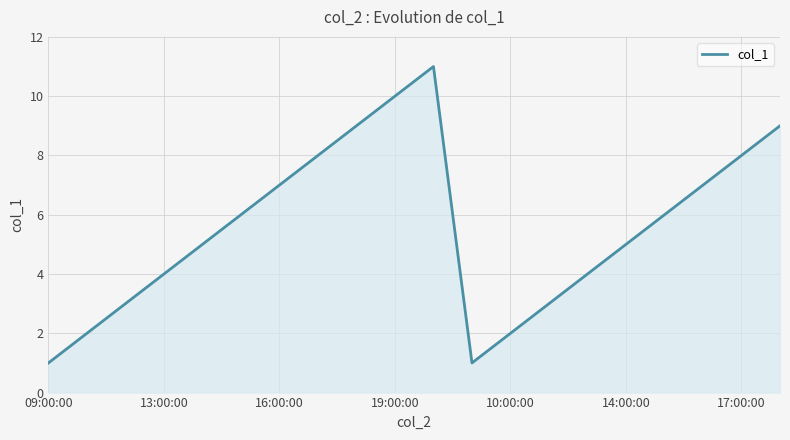

What is the greatest value displayed?

11